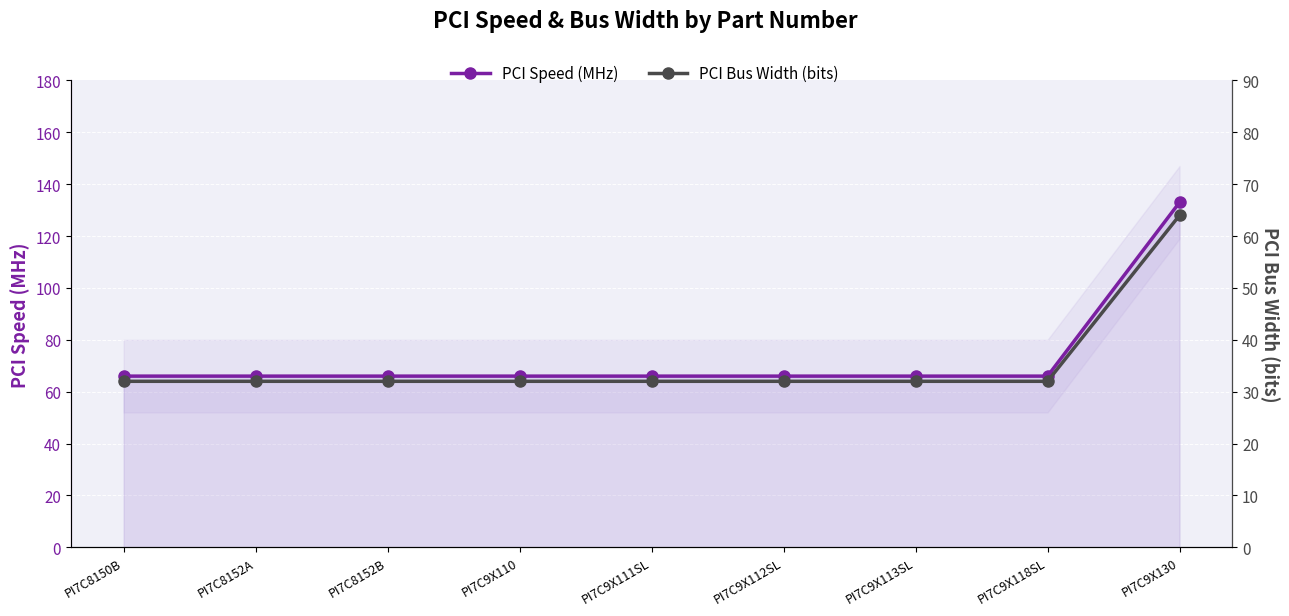

What is the value of the PCI Bus Width point at the 3rd from the left?

32